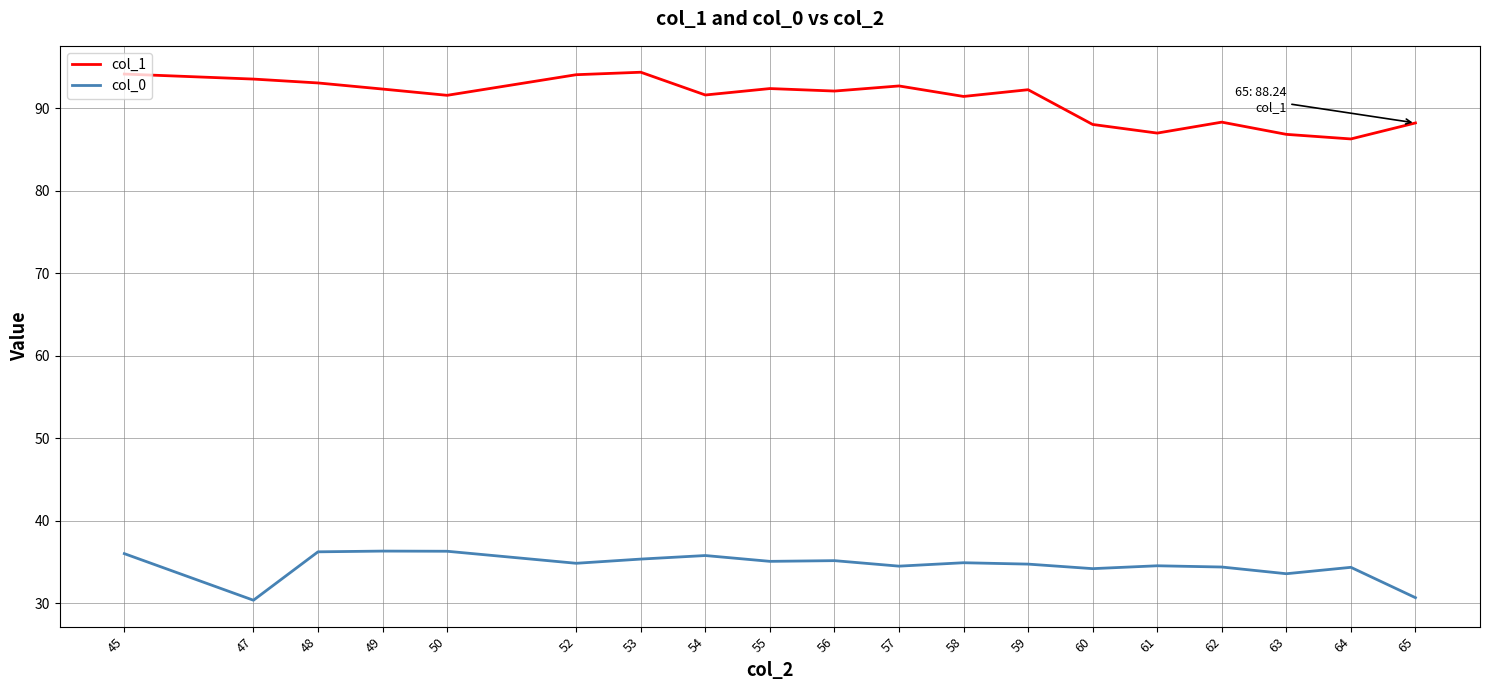

Is it true that col_0 equals 34.4 at 62?

True